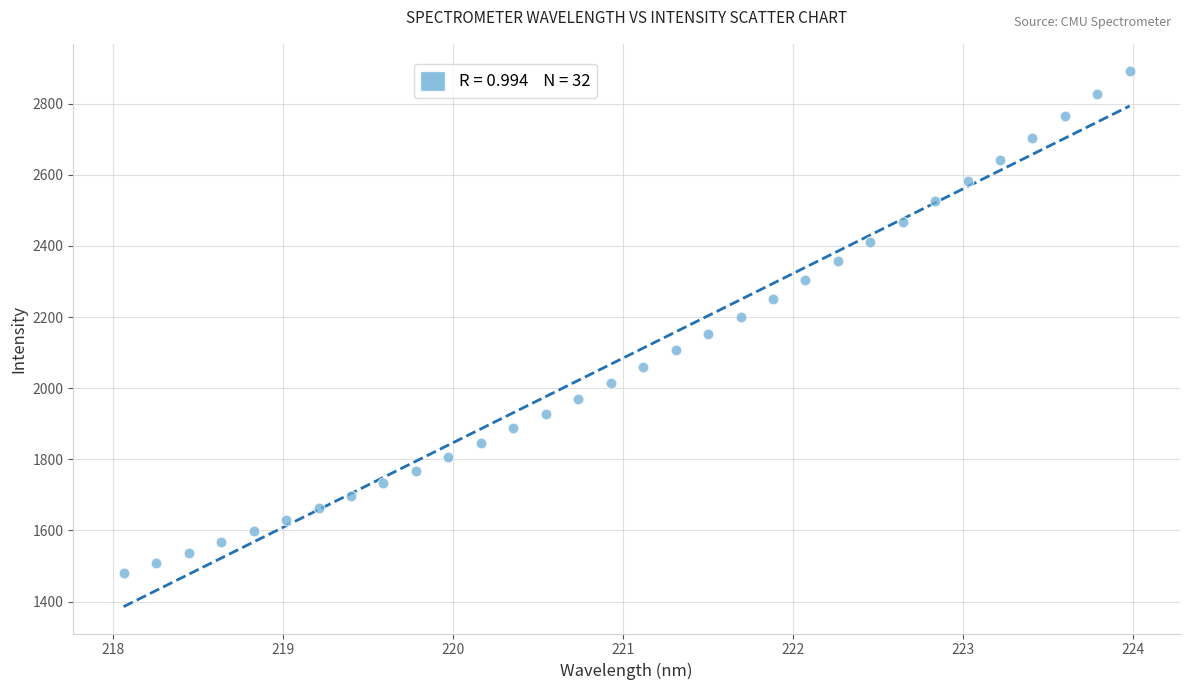

What is the range of Y values (max minus min)?

1411.9